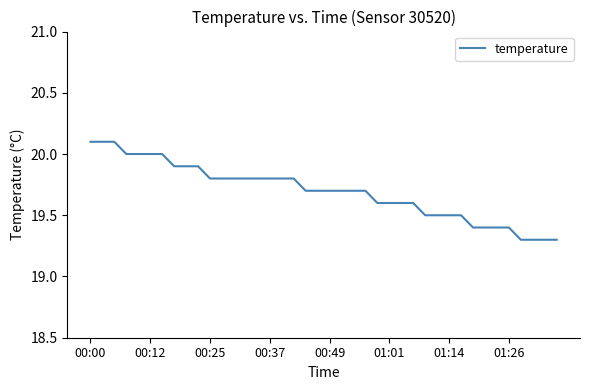

What is the greatest value displayed?

20.1